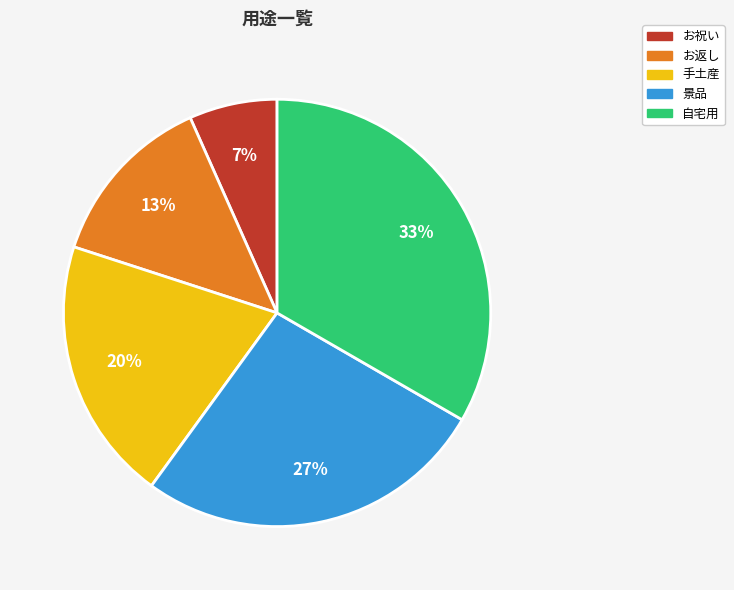

Which category has the biggest portion of the pie?

自宅用